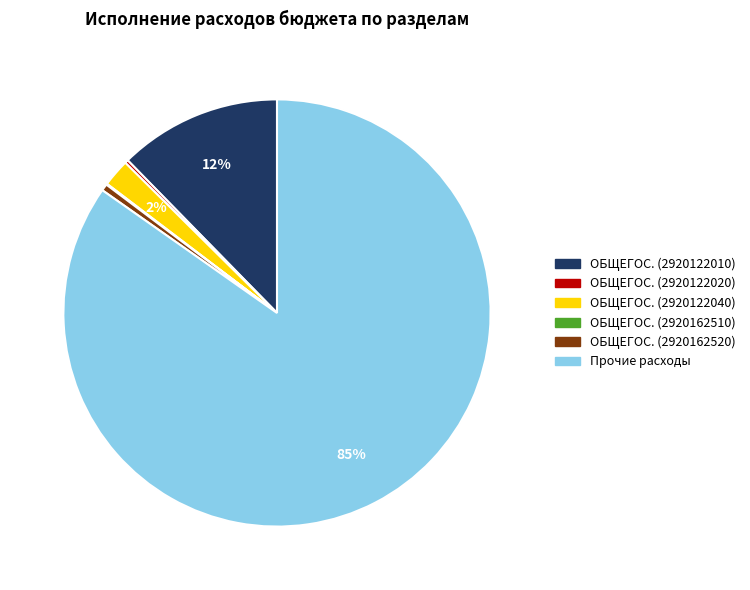

Does any single category account for the majority?

Yes